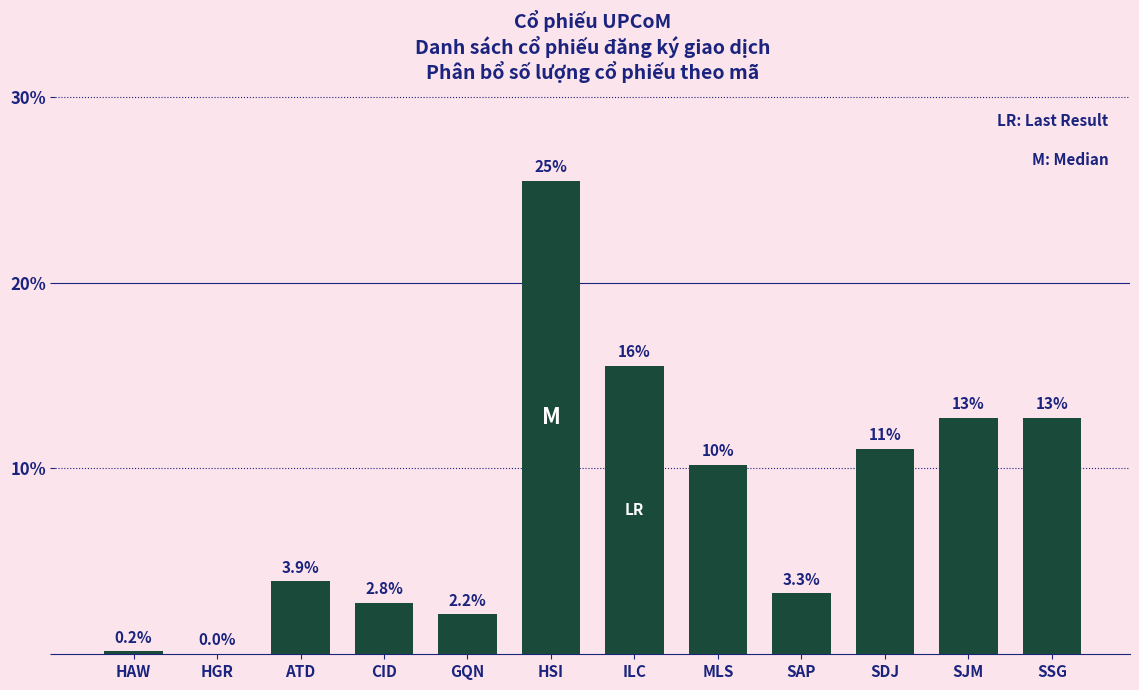

What is the sum of the values at CID and SAP?

6.0